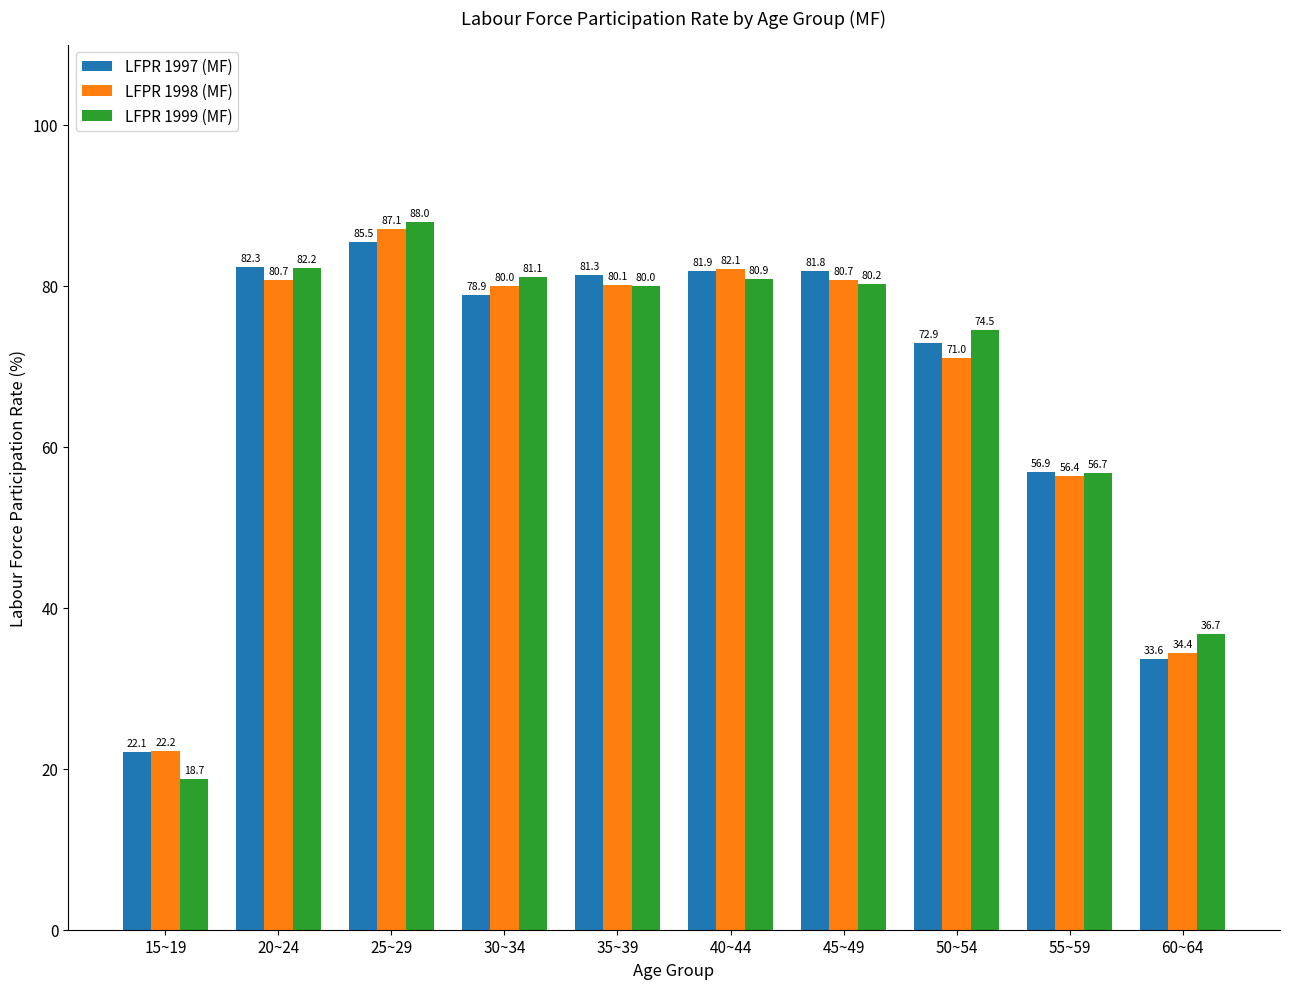

At which label does LFPR 1999 (MF) first exceed 80?

20~24